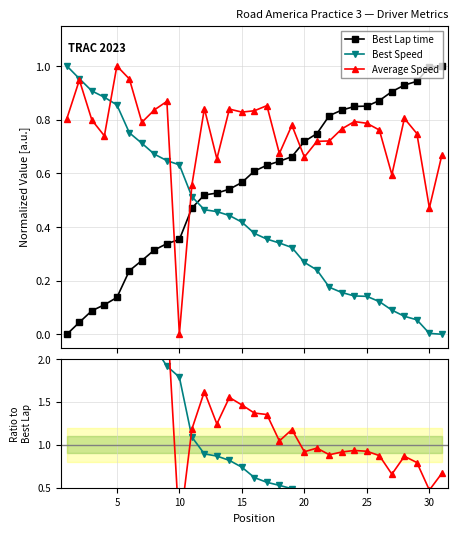

What are all the series names shown in the legend?

Best Lap time, Best Speed, Average Speed